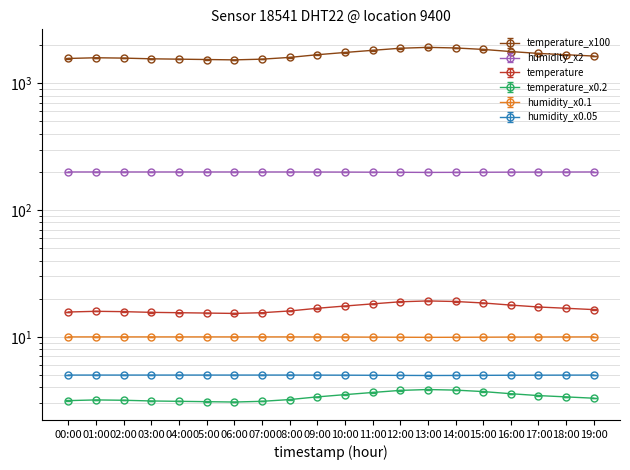

True or false: humidity and temperature intersect in this chart.

False